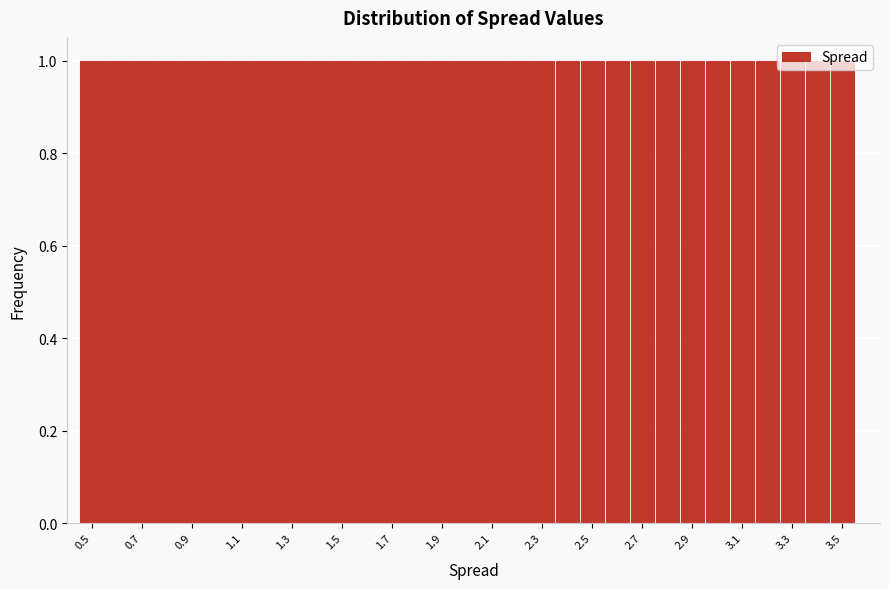

Reading left to right, transcribe this chart: for each bar, give the range it covers on the x-axis and its height. Neither the bar edges nor the heights are printed on the chart, so give them approximately, as read against the axes.

0.45 to 0.55: 1
0.55 to 0.65: 1
0.65 to 0.75: 1
0.75 to 0.85: 1
0.85 to 0.95: 1
0.95 to 1.05: 1
1.05 to 1.15: 1
1.15 to 1.25: 1
1.25 to 1.35: 1
1.35 to 1.45: 1
1.45 to 1.55: 1
1.55 to 1.65: 1
1.65 to 1.75: 1
1.75 to 1.85: 1
1.85 to 1.95: 1
1.95 to 2.05: 1
2.05 to 2.15: 1
2.15 to 2.25: 1
2.25 to 2.35: 1
2.35 to 2.45: 1
2.45 to 2.55: 1
2.55 to 2.65: 1
2.65 to 2.75: 1
2.75 to 2.85: 1
2.85 to 2.95: 1
2.95 to 3.05: 1
3.05 to 3.15: 1
3.15 to 3.25: 1
3.25 to 3.35: 1
3.35 to 3.45: 1
3.45 to 3.55: 1